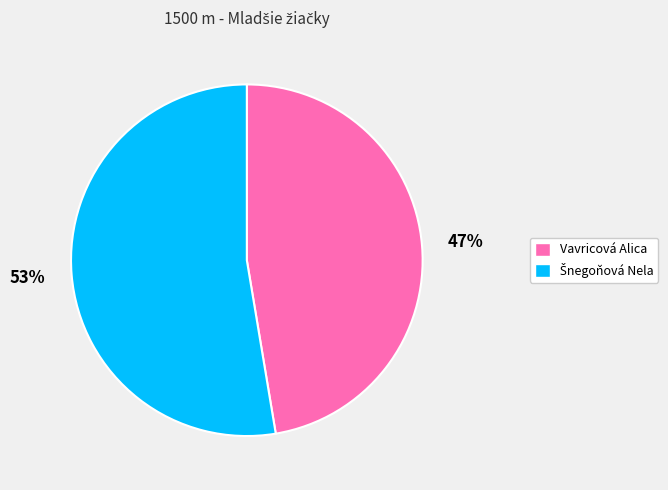

What percentage is the Vavricová Alica slice, to the nearest percent?

47%